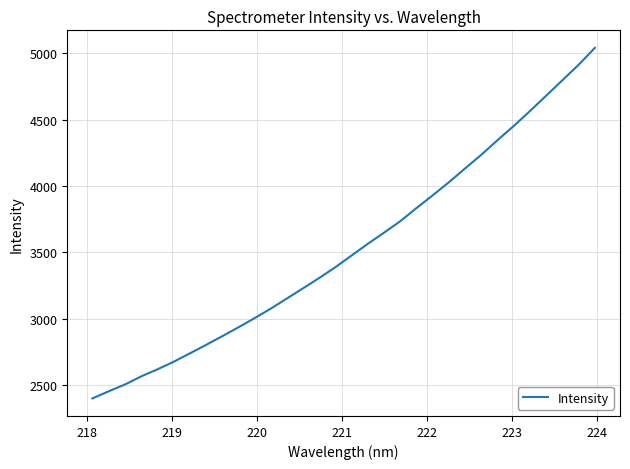

What is the minimum value shown in the chart?

2399.8